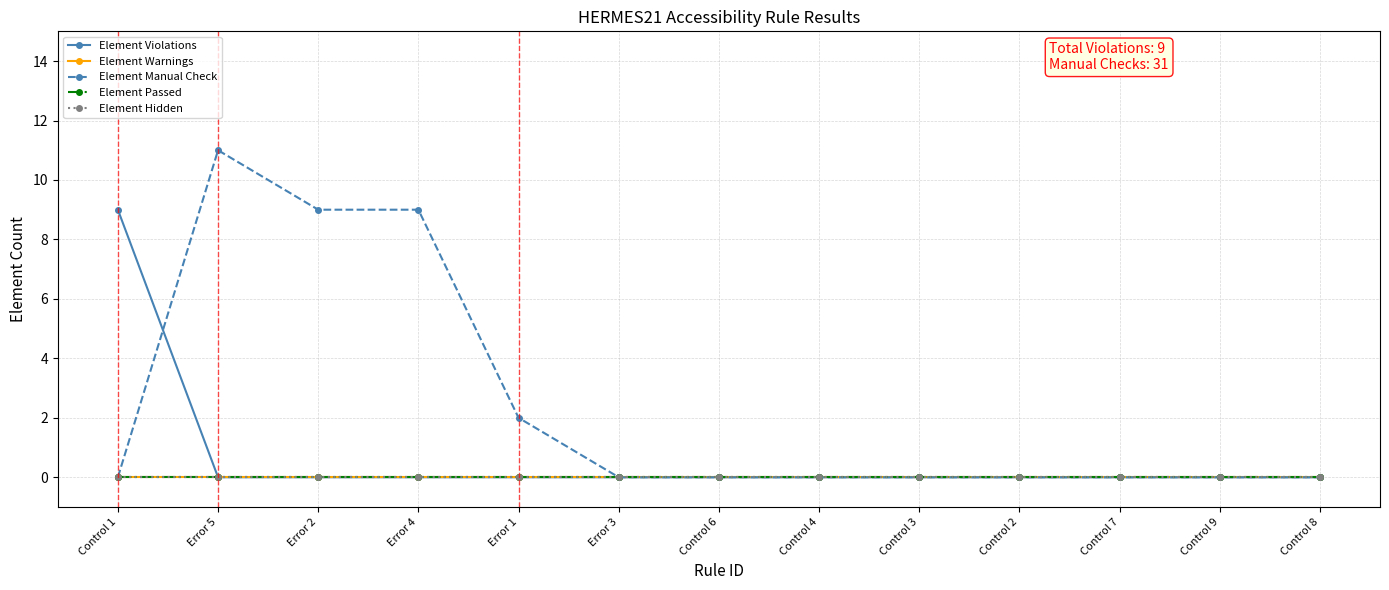

Reading left to right, transcribe all the data shown in this chart.

Element Violations: Control 1=9	Error 5=0	Error 2=0	Error 4=0	Error 1=0	Error 3=0	Control 6=0	Control 4=0	Control 3=0	Control 2=0	Control 7=0	Control 9=0	Control 8=0
Element Warnings: Control 1=0	Error 5=0	Error 2=0	Error 4=0	Error 1=0	Error 3=0	Control 6=0	Control 4=0	Control 3=0	Control 2=0	Control 7=0	Control 9=0	Control 8=0
Element Manual Check: Control 1=0	Error 5=11	Error 2=9	Error 4=9	Error 1=2	Error 3=0	Control 6=0	Control 4=0	Control 3=0	Control 2=0	Control 7=0	Control 9=0	Control 8=0
Element Passed: Control 1=0	Error 5=0	Error 2=0	Error 4=0	Error 1=0	Error 3=0	Control 6=0	Control 4=0	Control 3=0	Control 2=0	Control 7=0	Control 9=0	Control 8=0
Element Hidden: Control 1=0	Error 5=0	Error 2=0	Error 4=0	Error 1=0	Error 3=0	Control 6=0	Control 4=0	Control 3=0	Control 2=0	Control 7=0	Control 9=0	Control 8=0